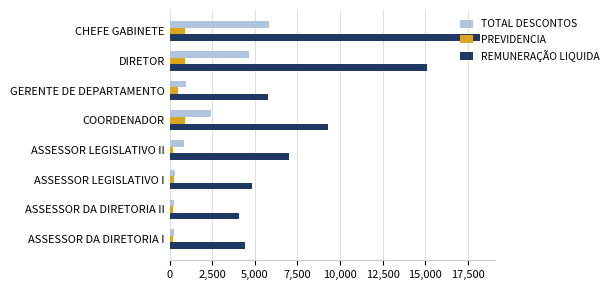

What is the average value of the TOTAL DESCONTOS series?

1946.3